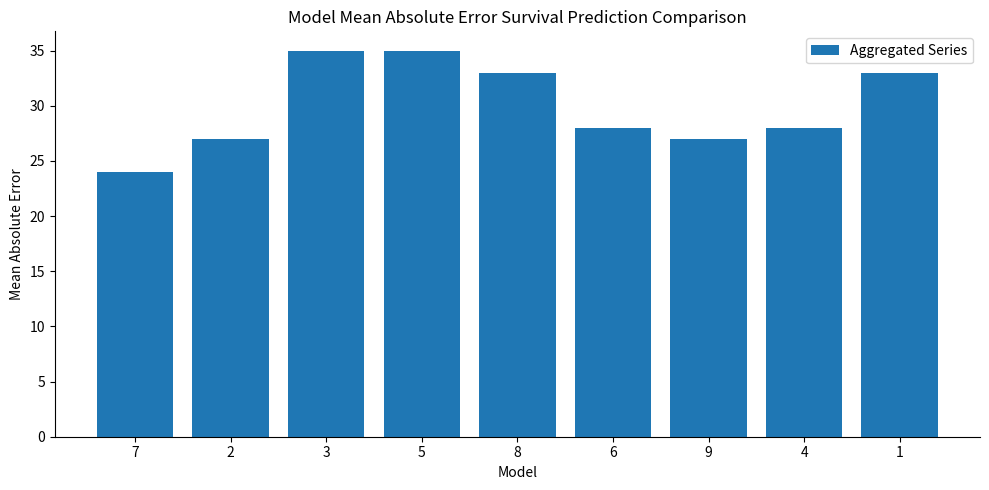

What position from the right is 3?

7